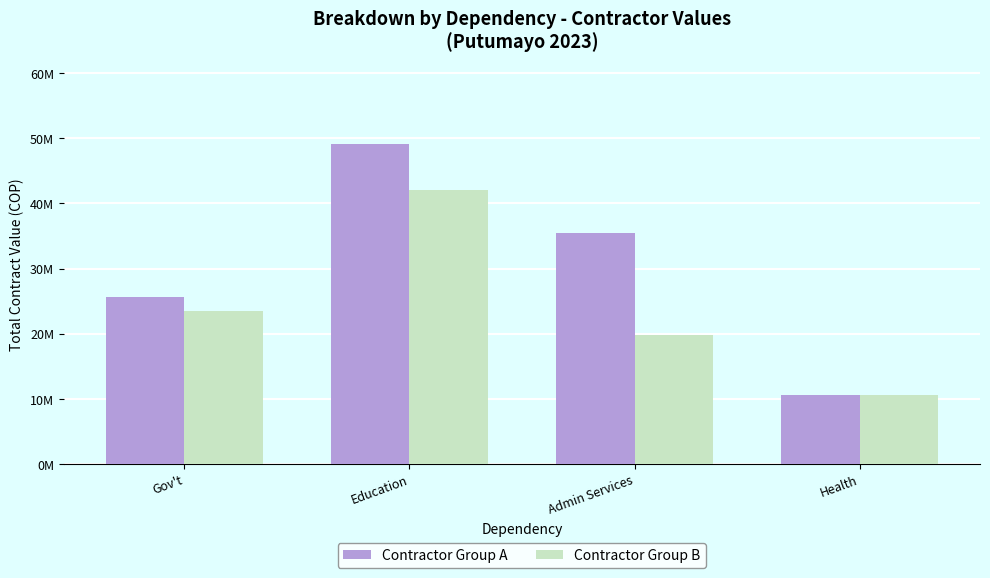

Rank the series by their maximum value, from lowest to highest.

Contractor Group B, Contractor Group A